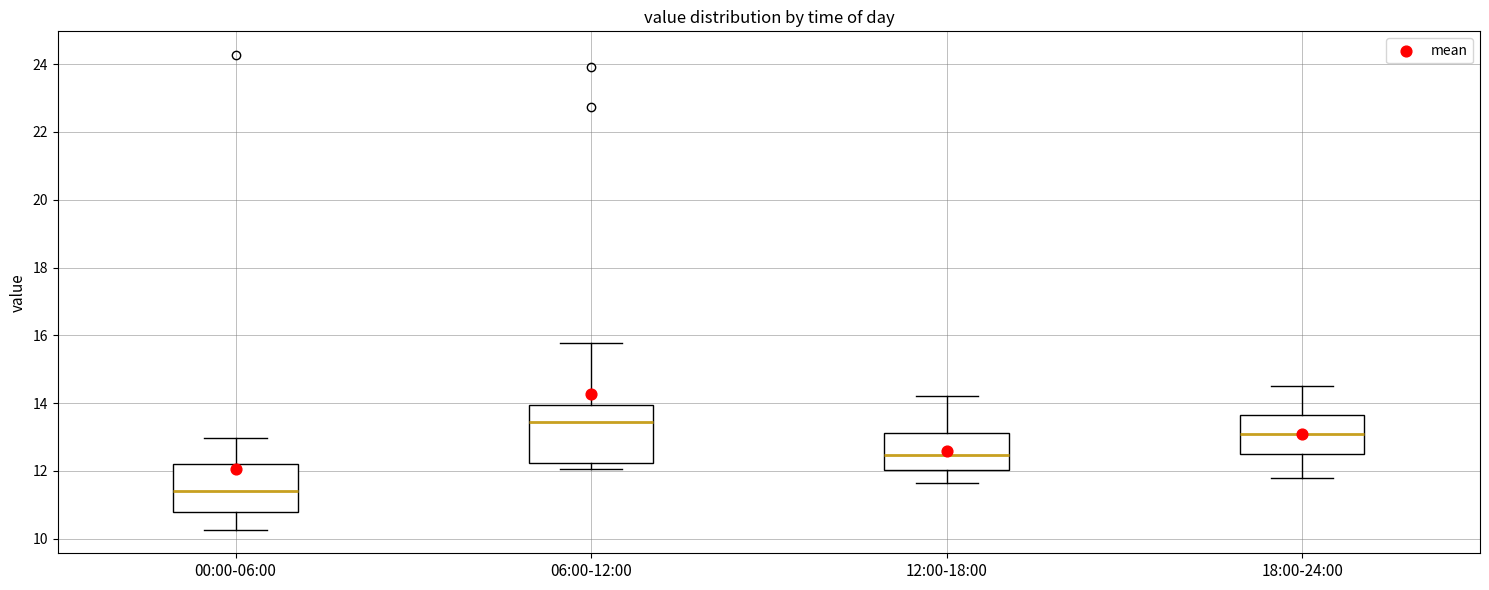

Reading left to right, read every box against the y-axis: the position of its median line, the range the box covers, and the ends of its whiskers. The values are not printed on the chart, so give them approximately, as read against the axis.

00:00-06:00: median 11.4, box 10.8 to 12.2, whiskers 10.2 to 13.0
06:00-12:00: median 13.4, box 12.2 to 14.0, whiskers 12.0 to 15.8
12:00-18:00: median 12.4, box 12.0 to 13.2, whiskers 11.6 to 14.2
18:00-24:00: median 13.0, box 12.6 to 13.6, whiskers 11.8 to 14.6